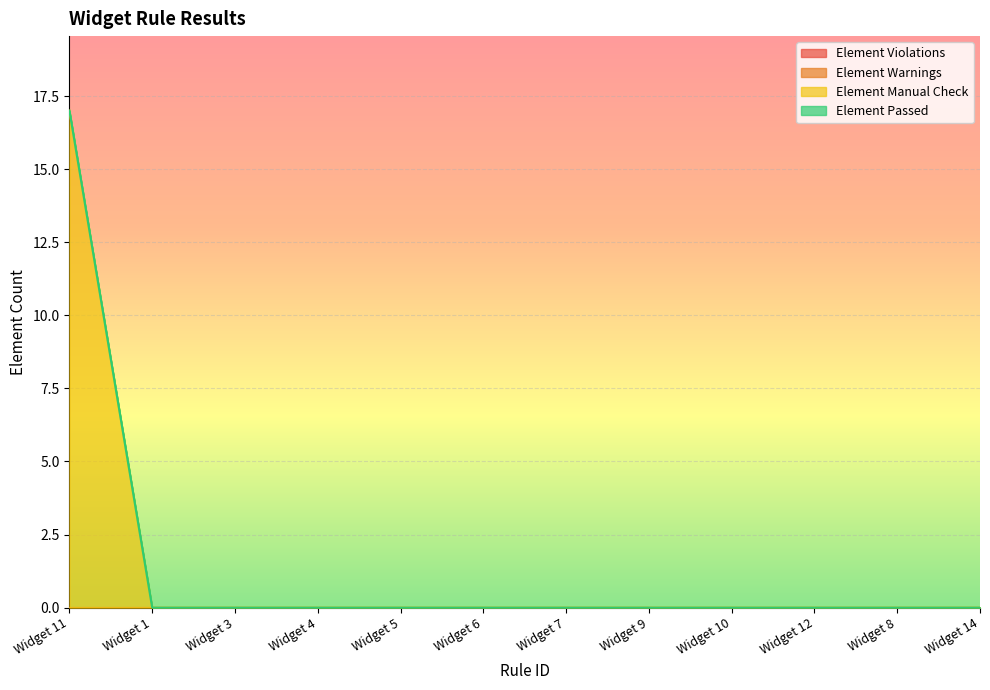

Which has a higher value, Widget 7 or Widget 12?

Widget 7